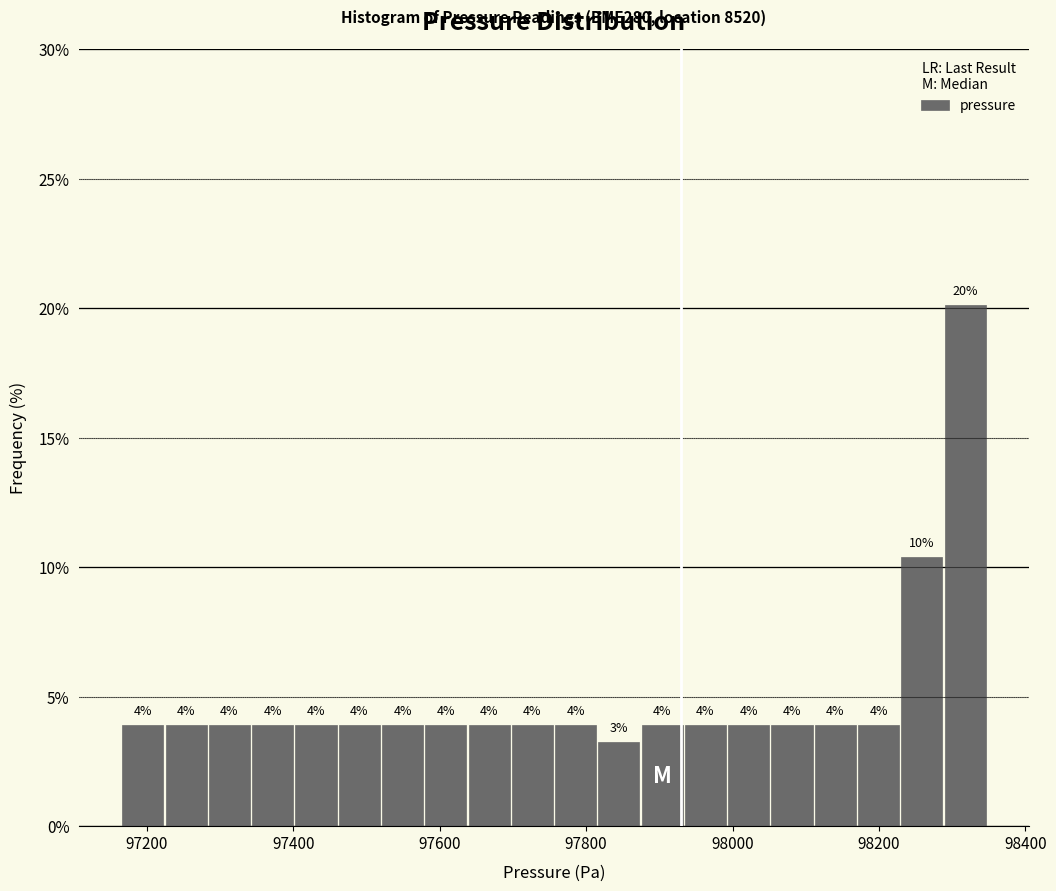

Read against the x-axis, roughly where is the centre of the tallest bar?

98320